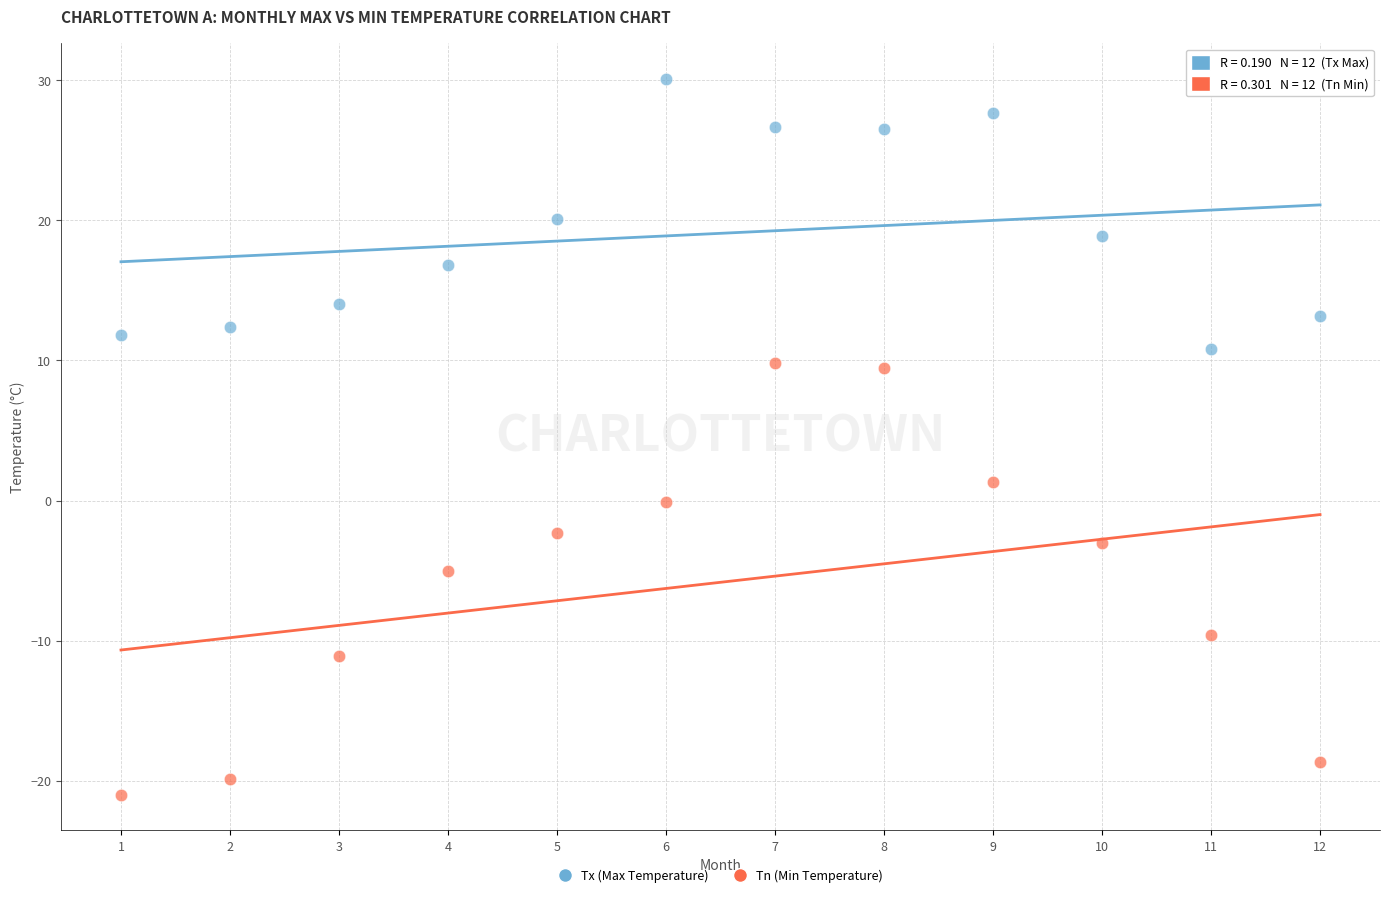

Across all series, what Y value is closest to 4?

1.3